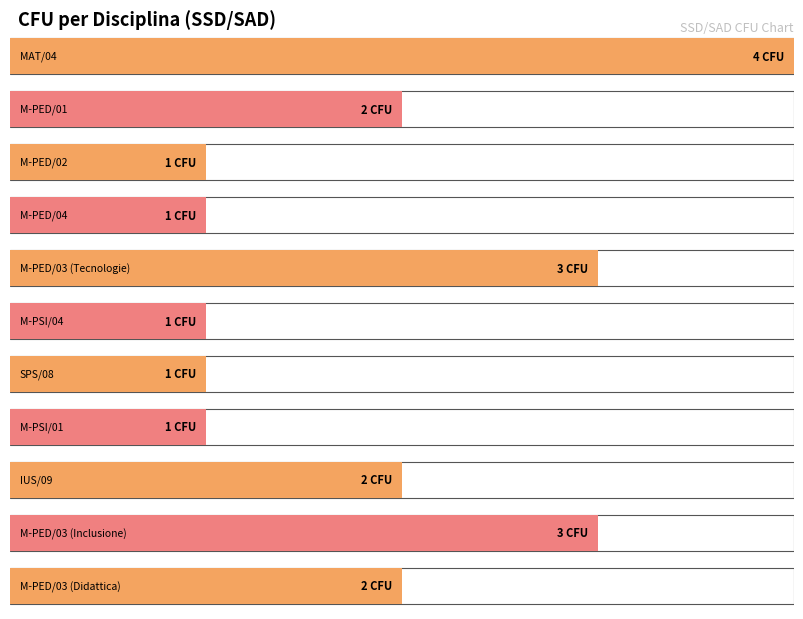

Which label corresponds to the smallest value in the chart?

M-PED/02